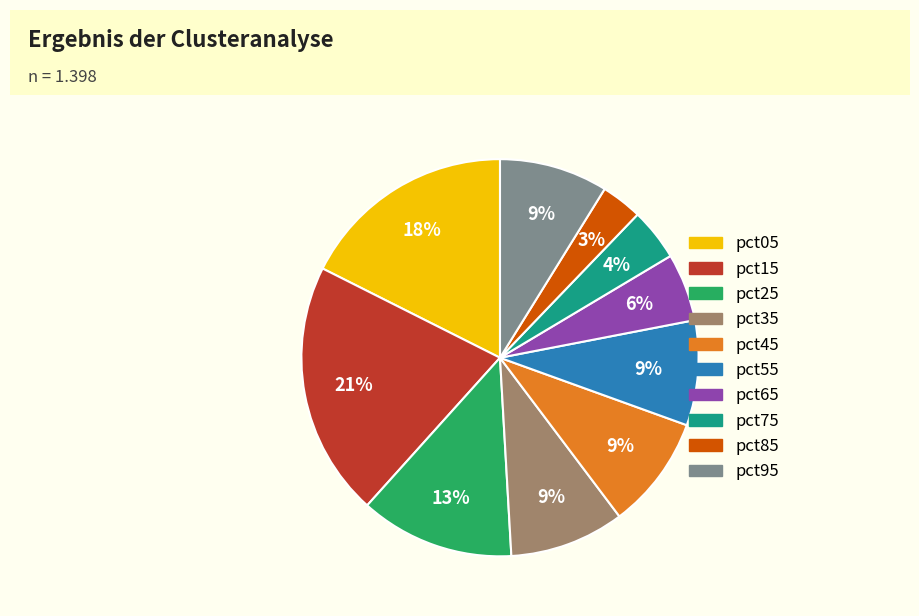

Which category has the biggest portion of the pie?

pct15